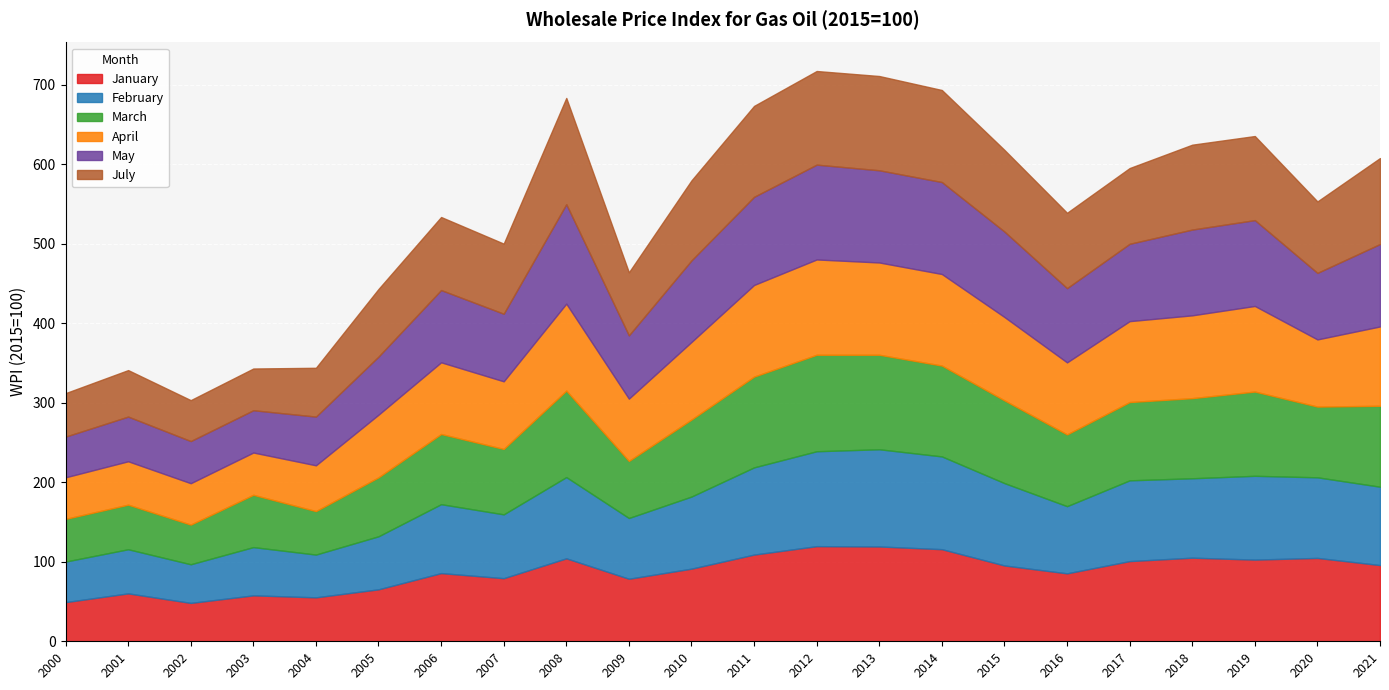

Reading left to right, transcribe all the data shown in this chart.

January: 2000=49.3	2001=60.3	2002=48.3	2003=57.8	2004=55.3	2005=65.4	2006=85.8	2007=79.4	2008=104.4	2009=78.7	2010=91.4	2011=109.1	2012=119.7	2013=119.3	2014=115.9	2015=95.4	2016=85.5	2017=100.9	2018=105.2	2019=102.8	2020=104.9	2021=95.9
February: 2000=51.0	2001=55.5	2002=48.6	2003=60.7	2004=53.8	2005=66.7	2006=86.7	2007=80.3	2008=102.2	2009=76.4	2010=90.7	2011=109.7	2012=119.4	2013=122.3	2014=116.7	2015=103.6	2016=84.5	2017=101.6	2018=99.9	2019=105.4	2020=101.4	2021=98.6
March: 2000=53.7	2001=56.1	2002=49.9	2003=65.8	2004=54.7	2005=74.2	2006=88.3	2007=82.3	2008=108.8	2009=71.8	2010=96.9	2011=114.2	2012=121.4	2013=118.9	2014=114.3	2015=104.1	2016=90.3	2017=98.5	2018=100.8	2019=106.0	2020=89.0	2021=101.8
April: 2000=52.3	2001=54.6	2002=52.1	2003=53.2	2004=57.6	2005=78.8	2006=90.2	2007=85.1	2008=109.4	2009=78.4	2010=97.6	2011=115.3	2012=119.9	2013=116.1	2014=115.2	2015=104.9	2016=90.6	2017=101.8	2018=104.2	2019=107.7	2020=84.5	2021=99.8
May: 2000=51.2	2001=56.2	2002=53.0	2003=53.2	2004=61.3	2005=73.1	2006=90.9	2007=85.0	2008=125.1	2009=79.6	2010=102.6	2011=110.9	2012=119.3	2013=116.0	2014=115.7	2015=107.5	2016=93.4	2017=97.3	2018=107.9	2019=108.0	2020=83.7	2021=103.7
July: 2000=54.7	2001=58.5	2002=51.5	2003=52.5	2004=61.4	2005=85.1	2006=91.9	2007=88.2	2008=133.7	2009=79.3	2010=100.7	2011=114.4	2012=117.8	2013=118.6	2014=115.8	2015=102.7	2016=94.8	2017=95.3	2018=106.8	2019=105.8	2020=89.9	2021=108.2